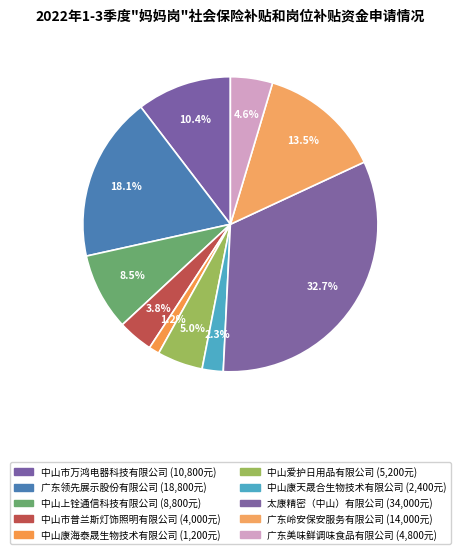

How many slices are in this pie chart?

10